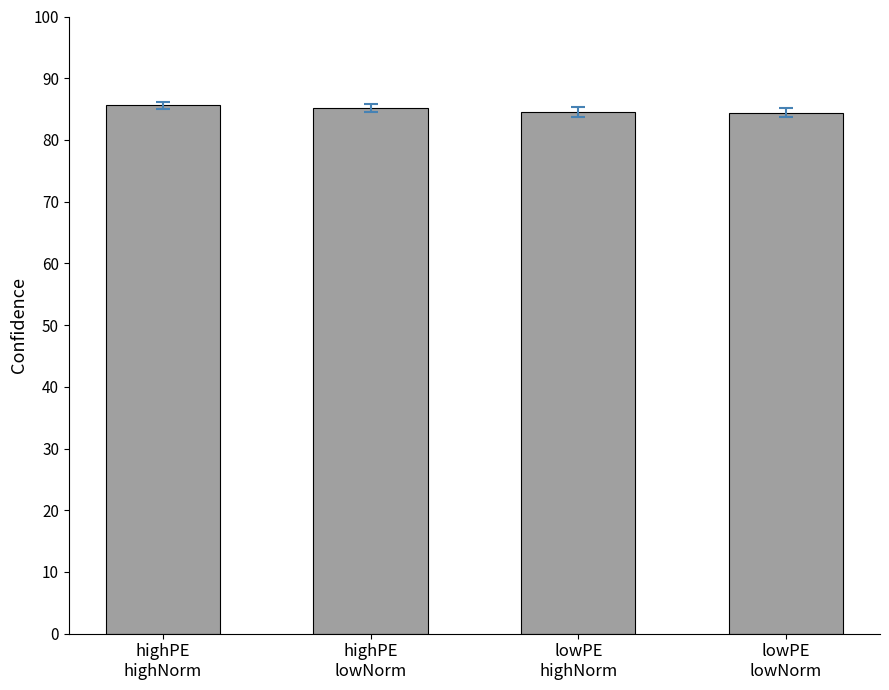

Are the bars horizontal?

No